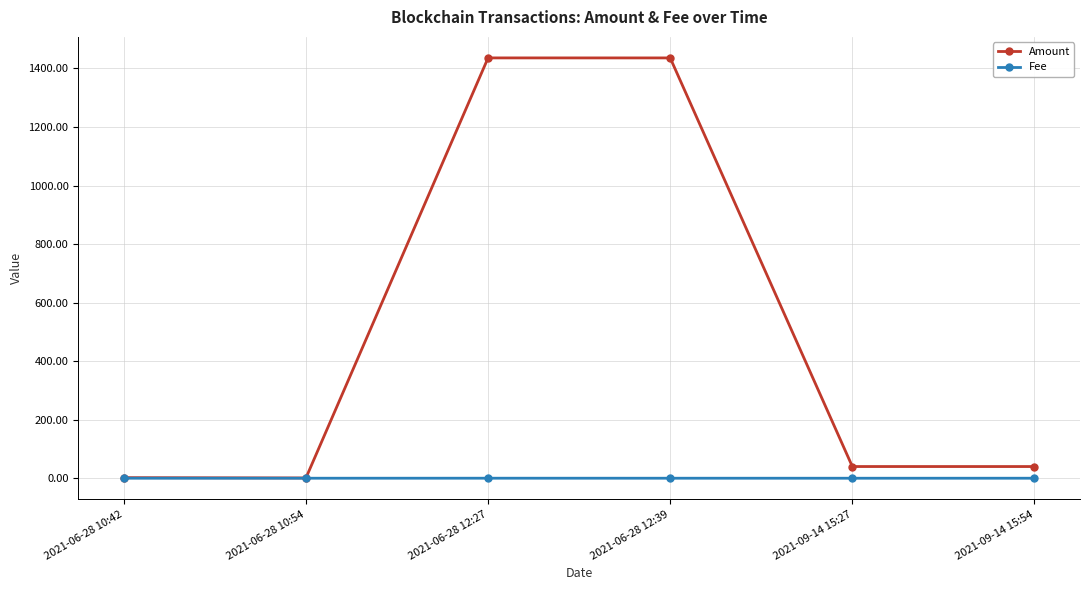

Count the number of categories in the chart.

6